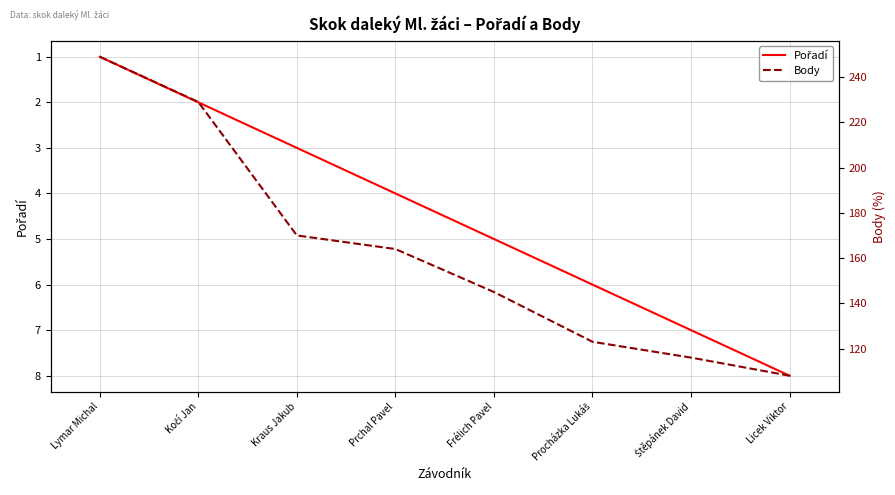

Where does the Body series first go above 164?

Lymar Michal